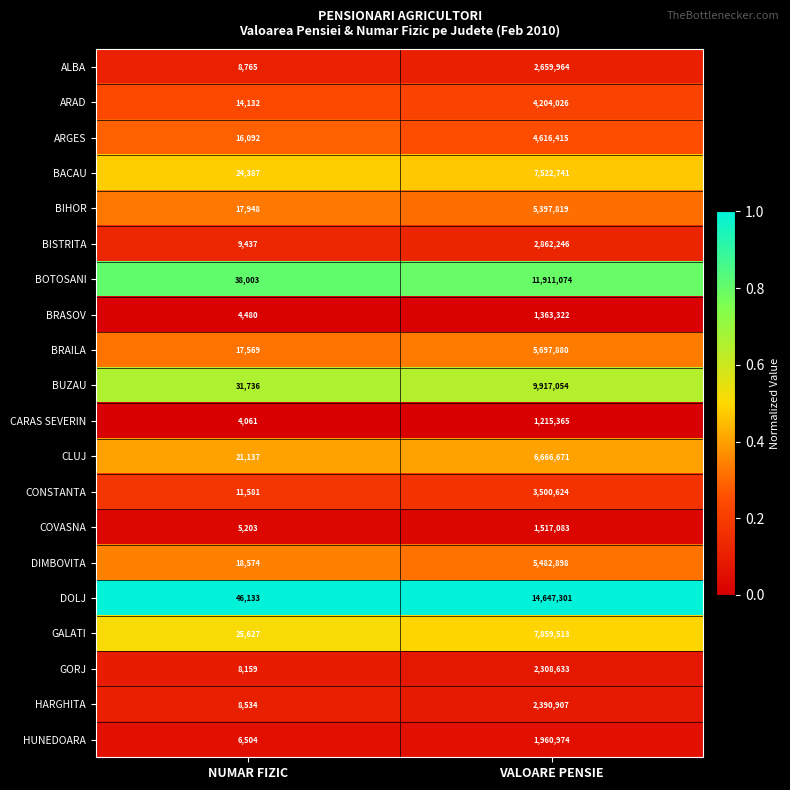

Between NUMAR FIZIC and VALOARE PENSIE, which series saw the biggest shift?

DOLJ